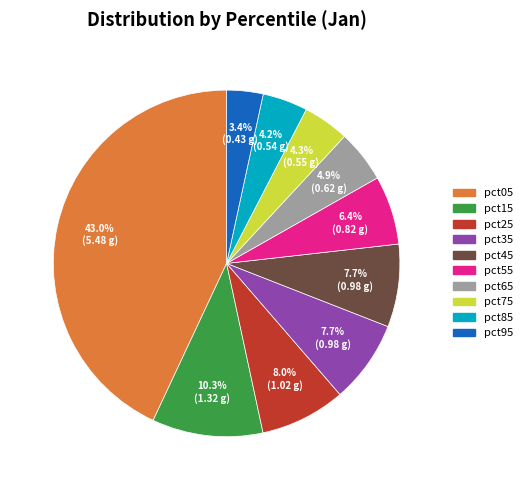

What percentage is NOT represented by pct85?

95.8%